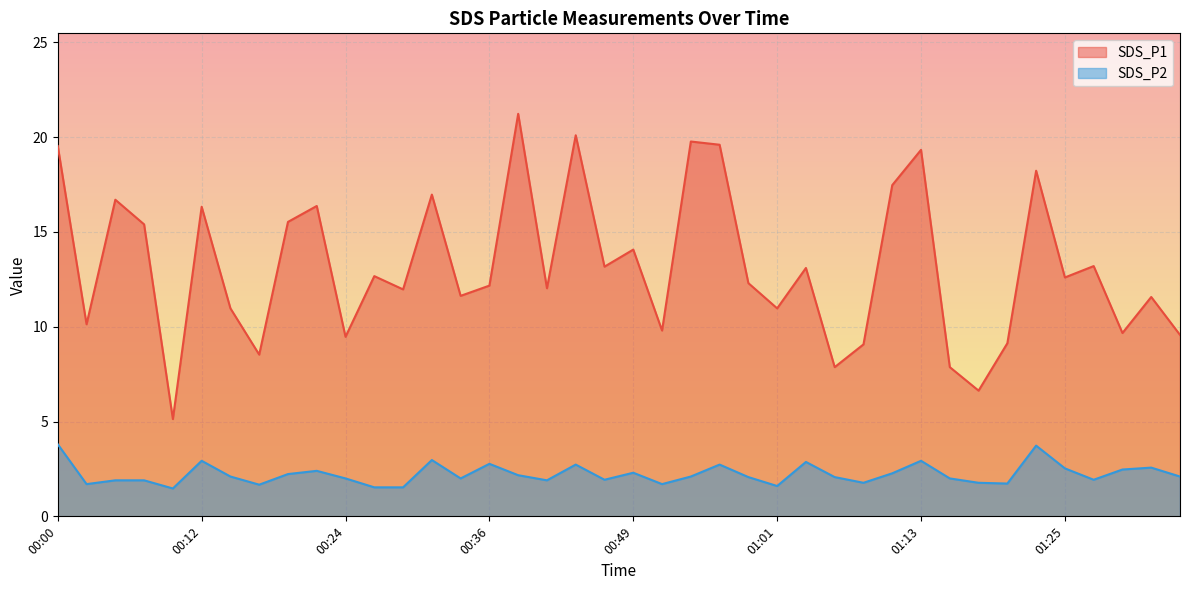

Does the chart display data point markers on the line(s)?

No